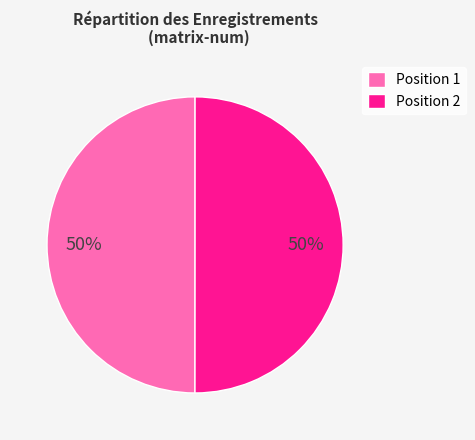

To the nearest percent, what is the average slice percentage?

50%